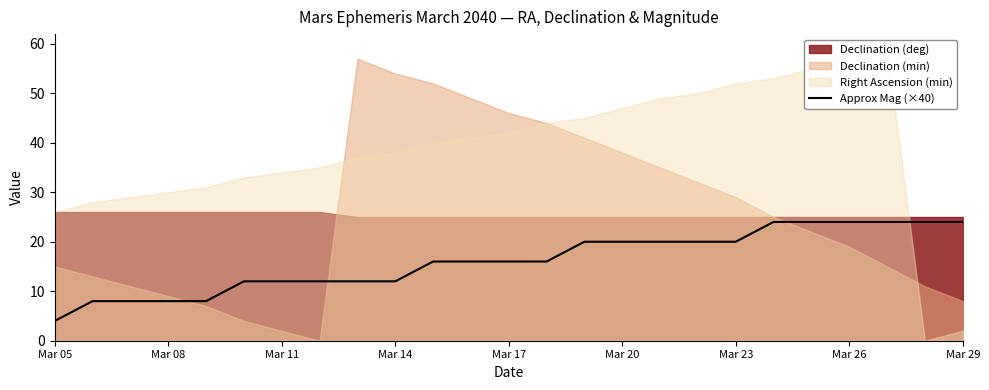

The value of Approx Mag (×40) at Mar 08 is 8. True or false?

True